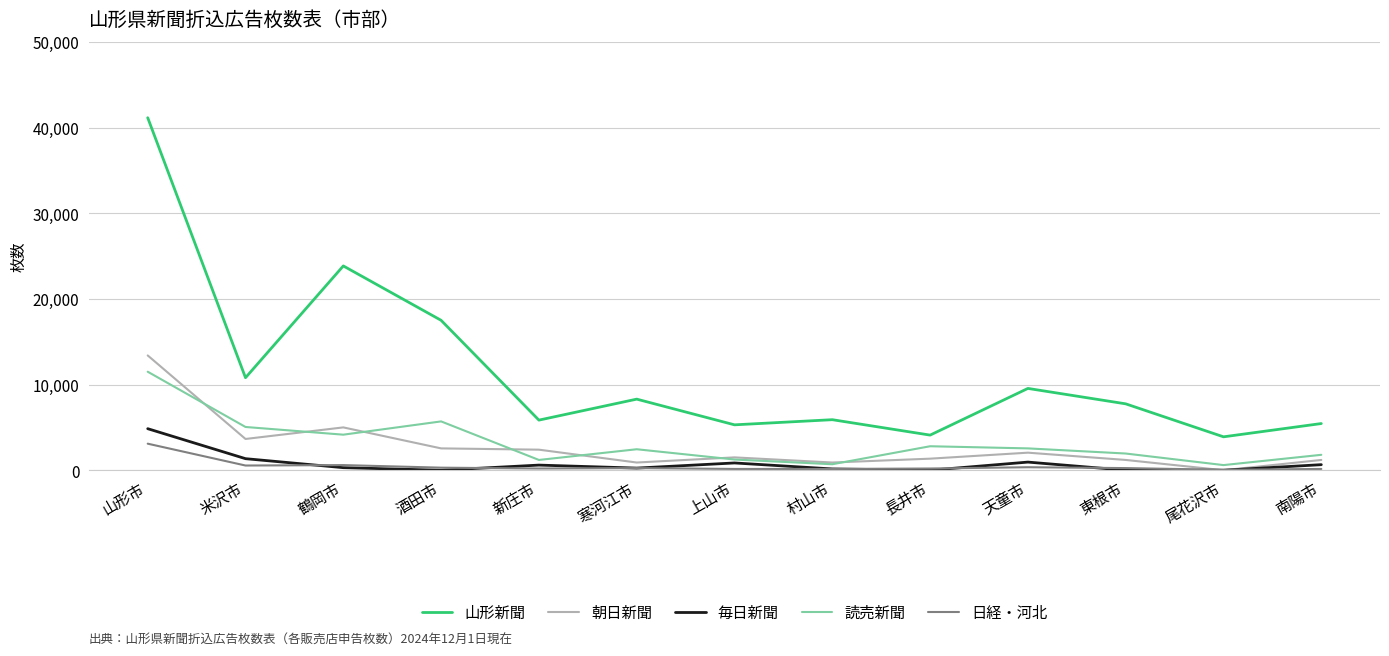

How many interior local valleys does the 読売新聞 series have?

4